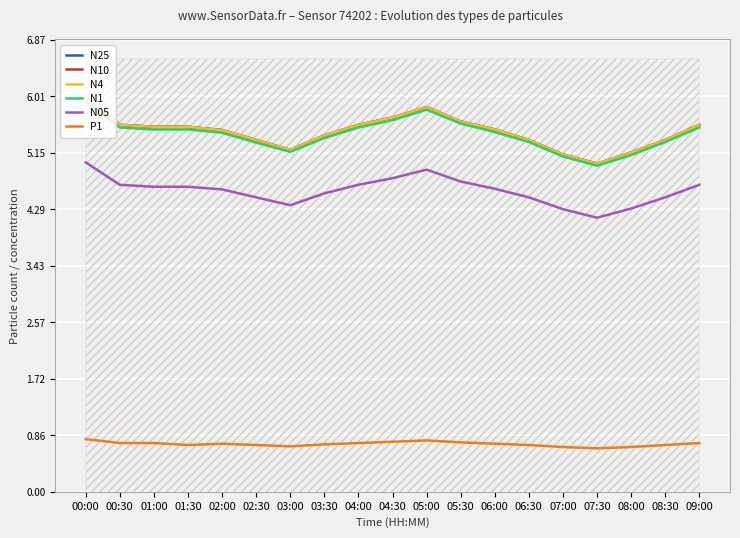

Reading left to right, transcribe all the data shown in this chart.

N25: 6.0	5.6	5.5	5.5	5.5	5.3	5.2	5.4	5.6	5.7	5.8	5.6	5.5	5.3	5.1	5.0	5.2	5.3	5.6
N10: 6.0	5.6	5.5	5.5	5.5	5.3	5.2	5.4	5.6	5.7	5.8	5.6	5.5	5.3	5.1	5.0	5.2	5.3	5.6
N4: 6.0	5.6	5.5	5.5	5.5	5.3	5.2	5.4	5.6	5.7	5.8	5.6	5.5	5.3	5.1	5.0	5.2	5.3	5.6
N1: 5.9	5.5	5.5	5.5	5.5	5.3	5.2	5.4	5.5	5.6	5.8	5.6	5.5	5.3	5.1	5.0	5.1	5.3	5.5
N05: 5.0	4.7	4.6	4.6	4.6	4.5	4.3	4.5	4.7	4.8	4.9	4.7	4.6	4.5	4.3	4.2	4.3	4.5	4.7
P1: 0.8	0.7	0.7	0.7	0.7	0.7	0.7	0.7	0.7	0.8	0.8	0.8	0.7	0.7	0.7	0.7	0.7	0.7	0.7